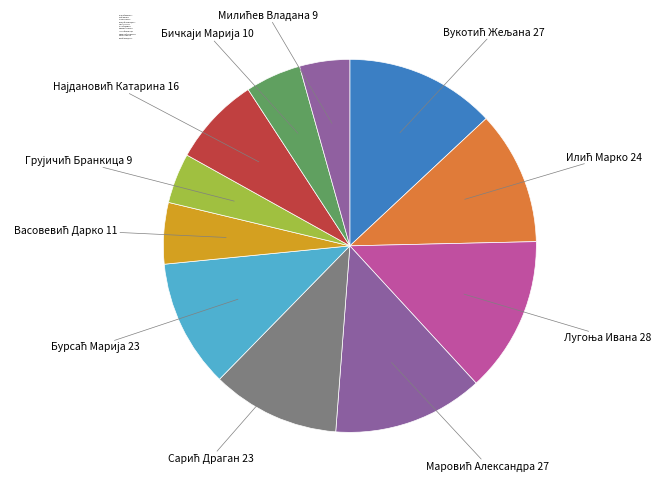

Is there a majority slice in this chart?

No